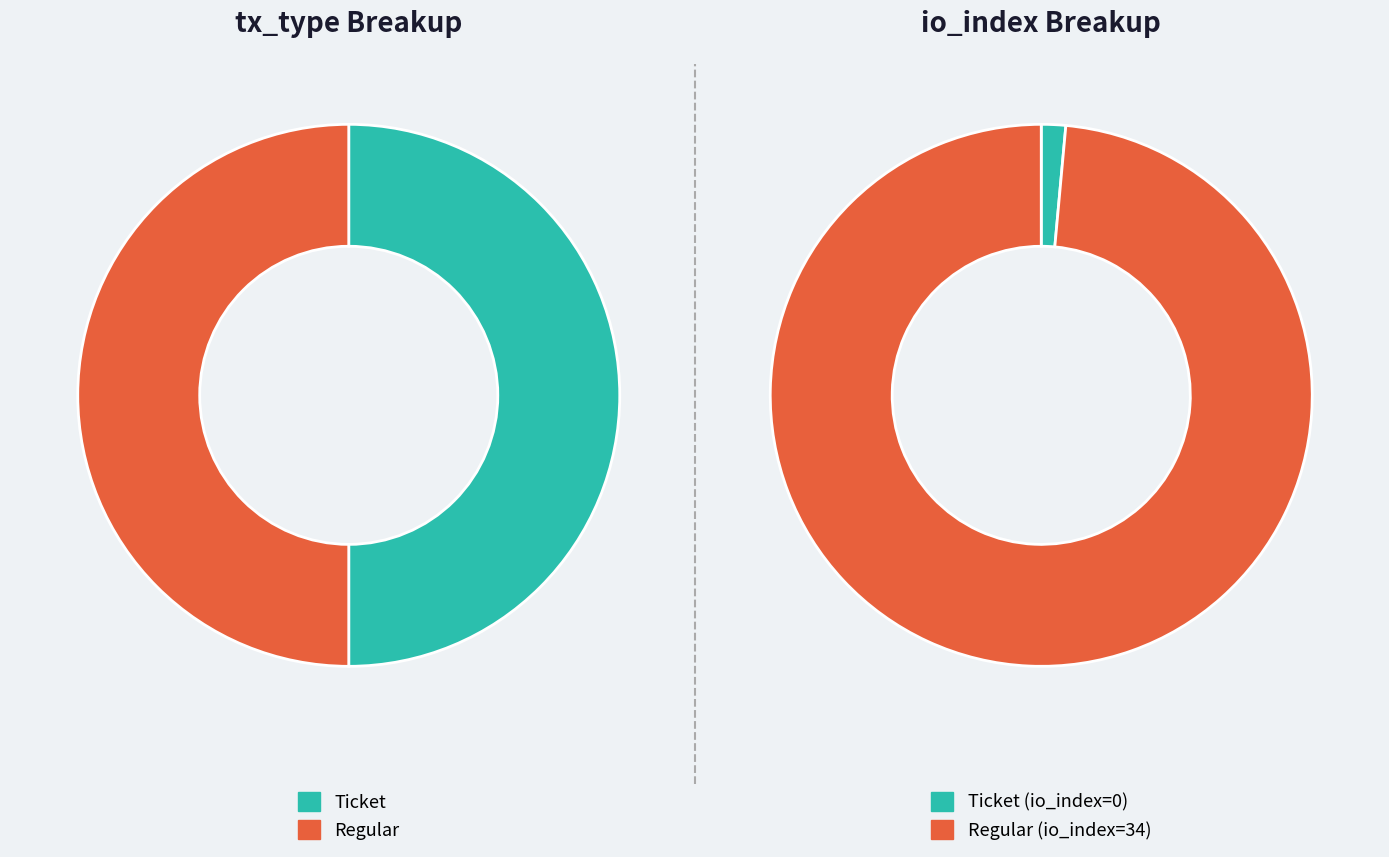

Is the sum of Regular (io_index=34) and Ticket (io_index=0) greater than half?

Yes